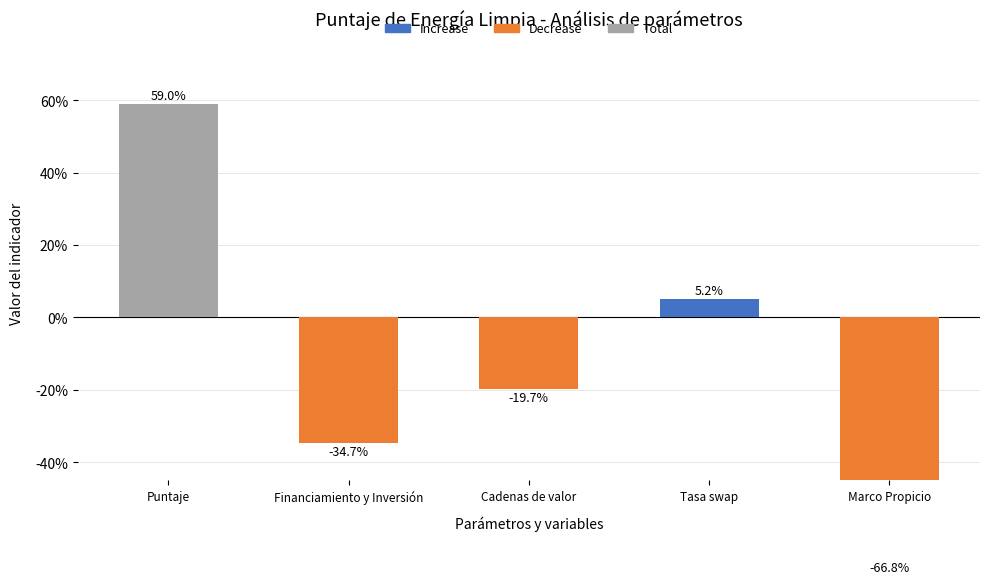

What is the label of the 2nd bar from the right?

Tasa swap